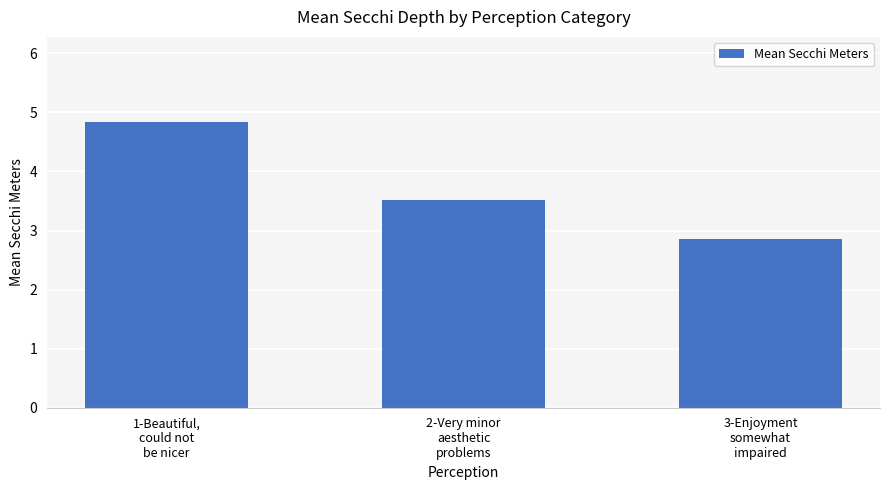

What is the difference between the maximum and minimum values?

2.0